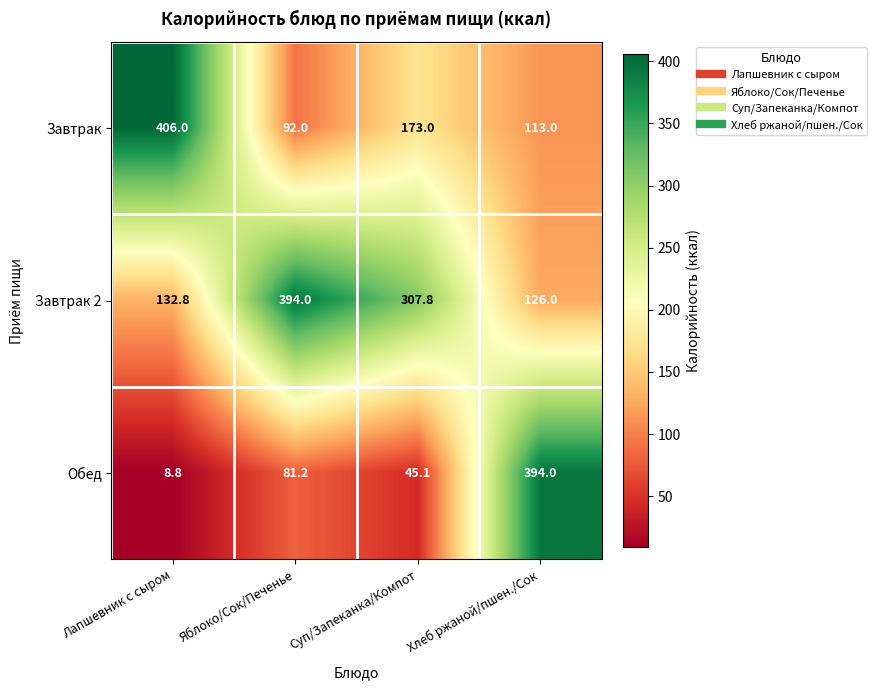

Between Яблоко/Сок/Печенье and Суп/Запеканка/Компот, which series saw the biggest shift?

Завтрак 2